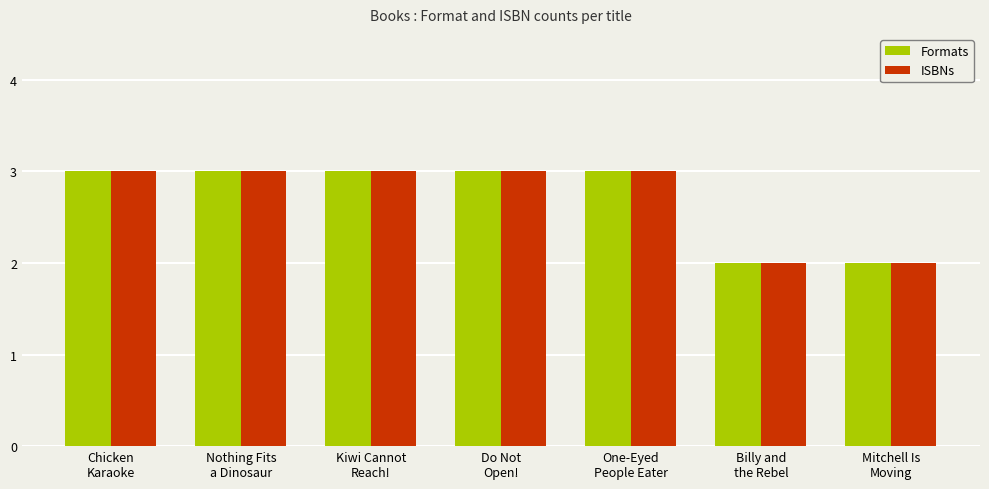

What is the approximate value of Formats at Nothing Fits
a Dinosaur?

3